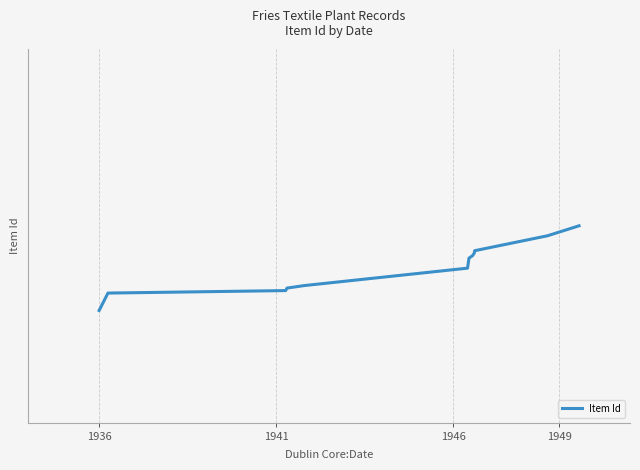

What is the difference between the second highest and second lowest values?

23